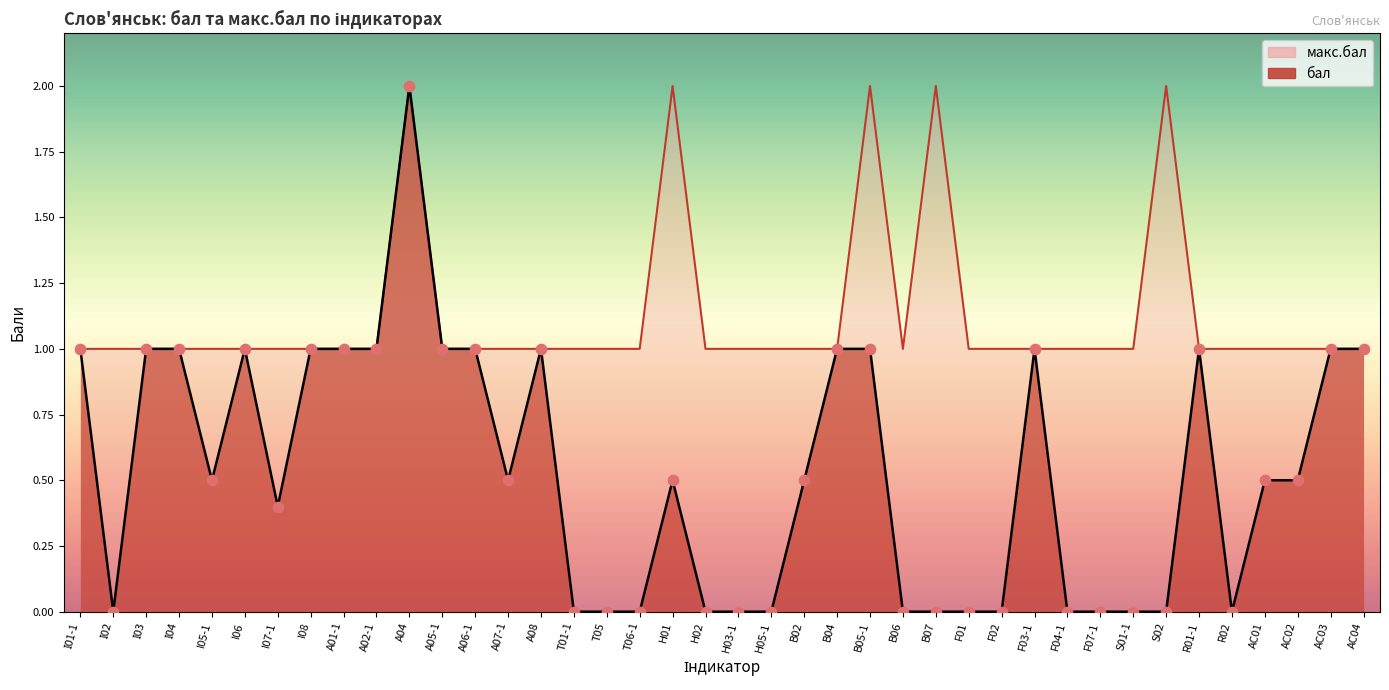

Approximately how many times larger is the value at I07-1 compared to A08?

0.4